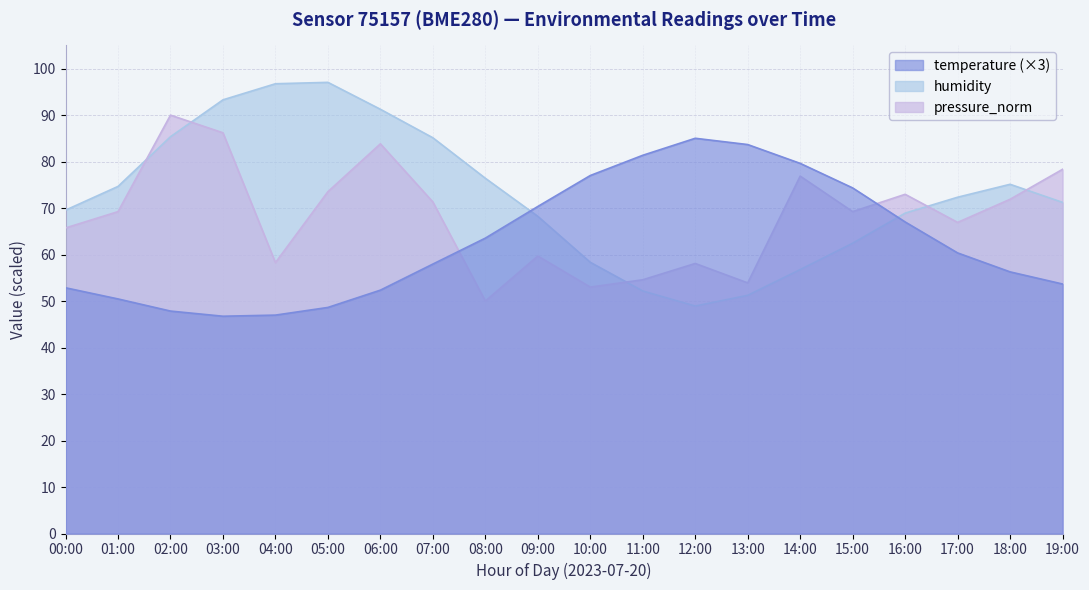

Between 03:00 and 19:00, which series saw the biggest shift?

humidity